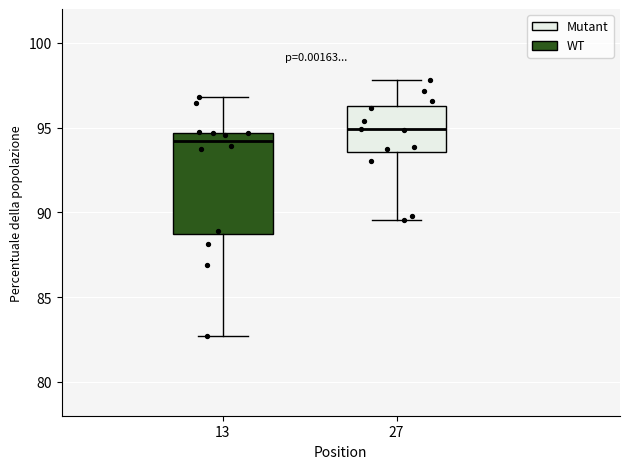

Where is the upper edge of the box at x = 13 on the y-axis? The values are not printed on the chart, so give them approximately, as read against the axis.

94.5